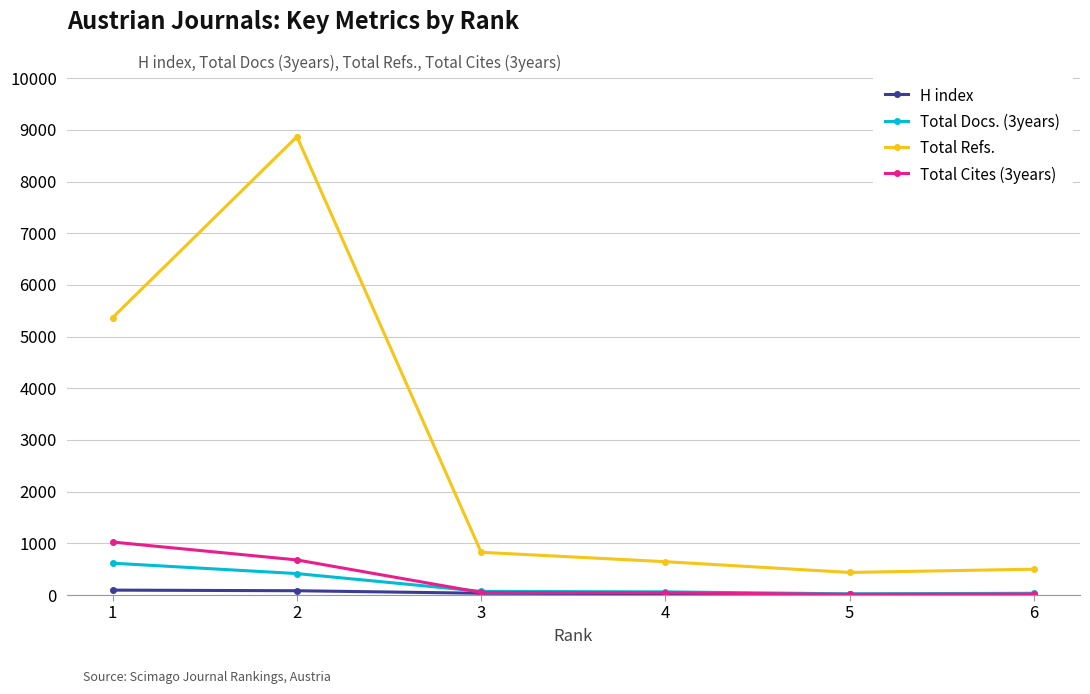

Where is the first local maximum for Total Refs.?

2